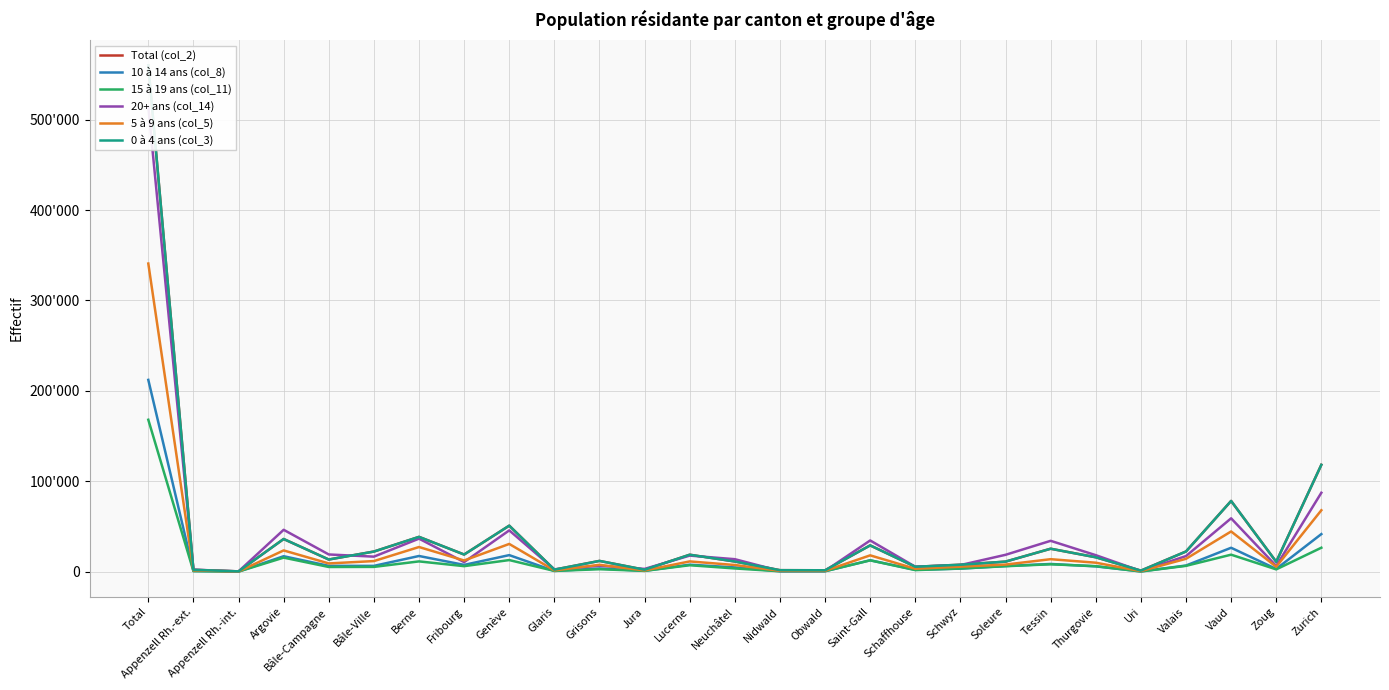

Read the Total (col_2) value at Argovie, to the nearest 100.

36200